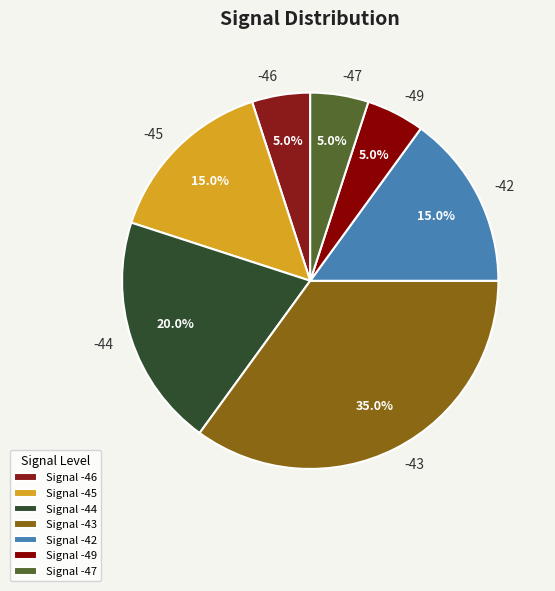

Approximately how many times larger is the value at -43 compared to -42?

2.3